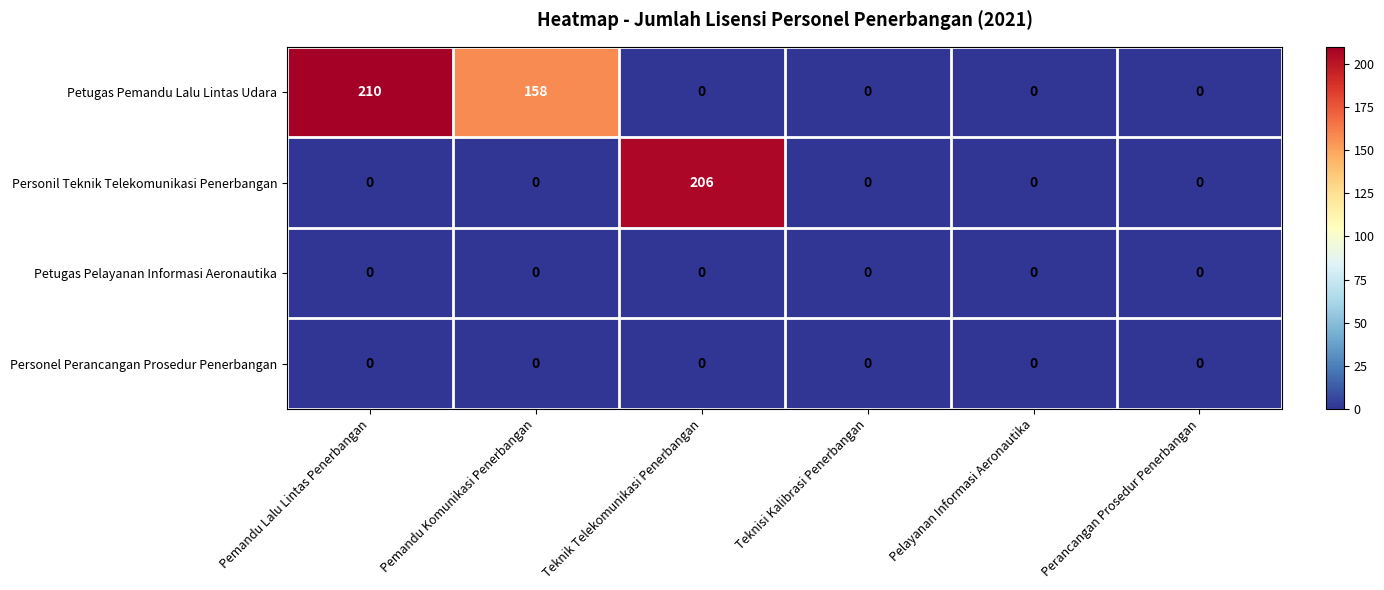

Which series has the largest range (max minus min)?

Petugas Pemandu Lalu Lintas Udara